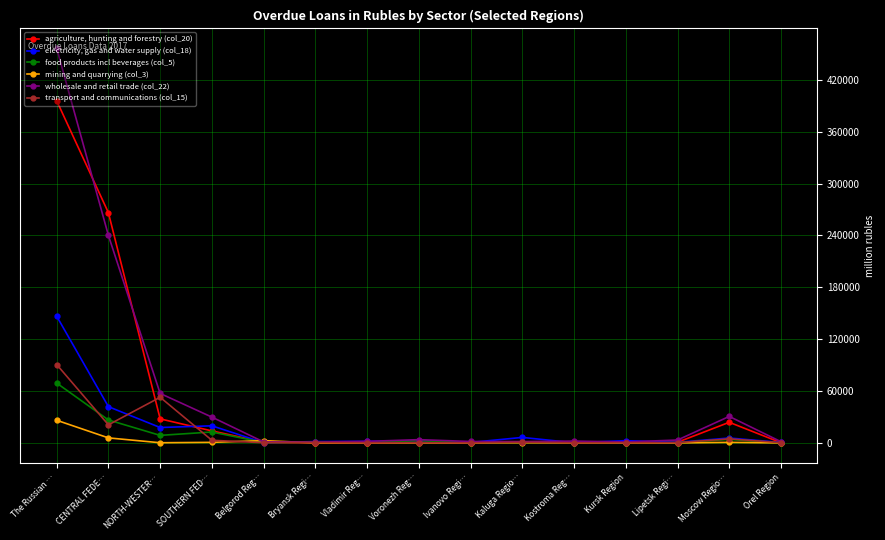

At how many categories does at least one series exceed 408218?

1